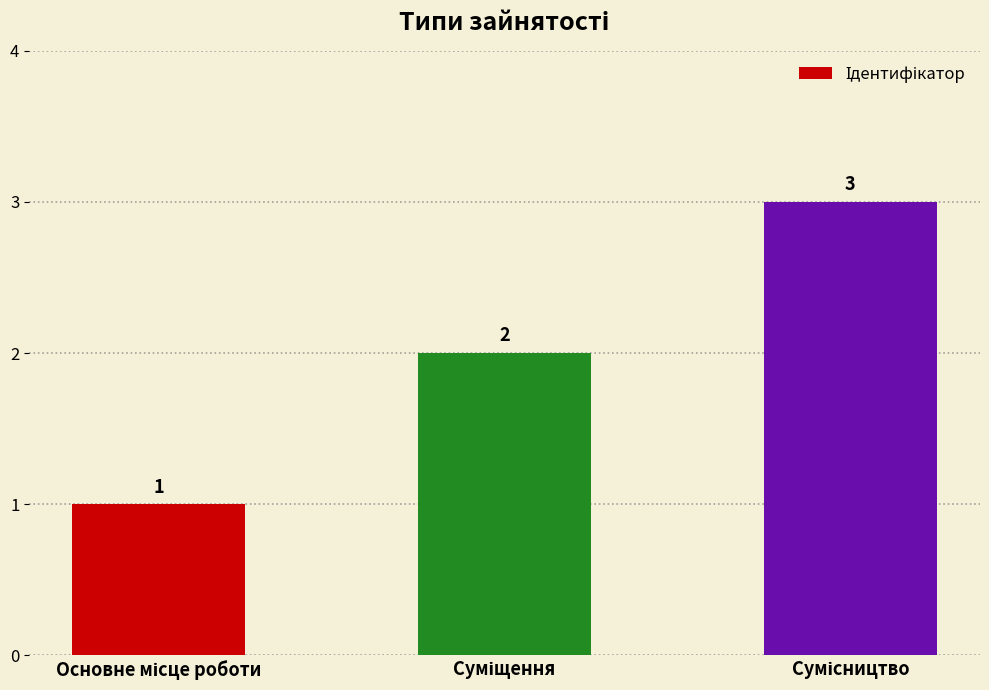

What is the maximum value shown in the chart?

3